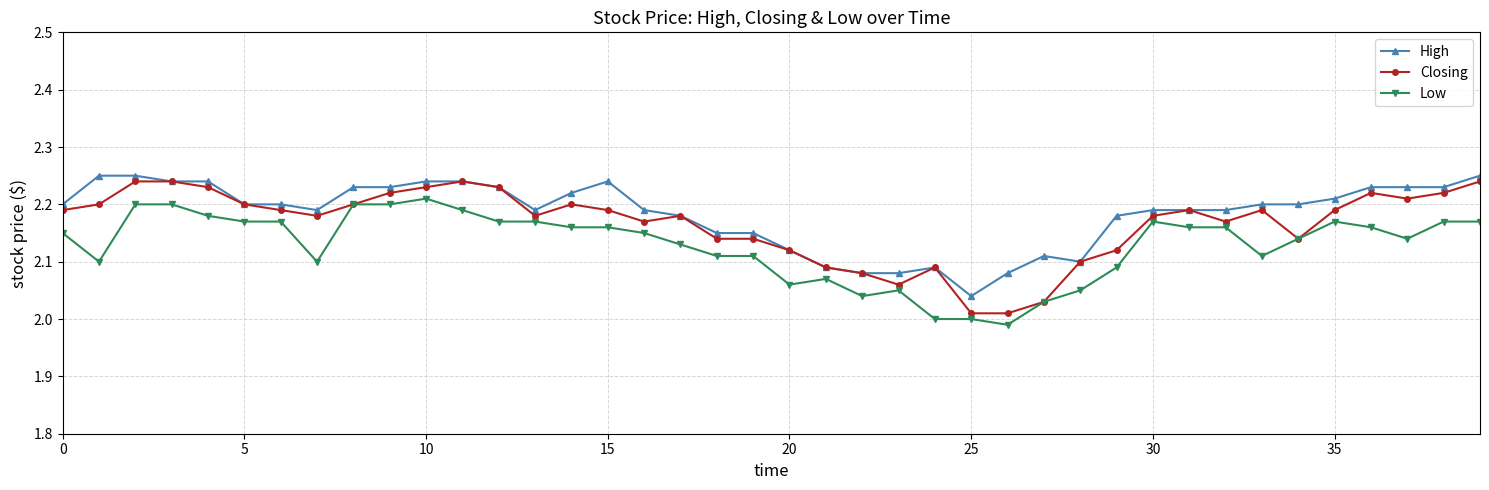

Which series has the largest range (max minus min)?

Closing